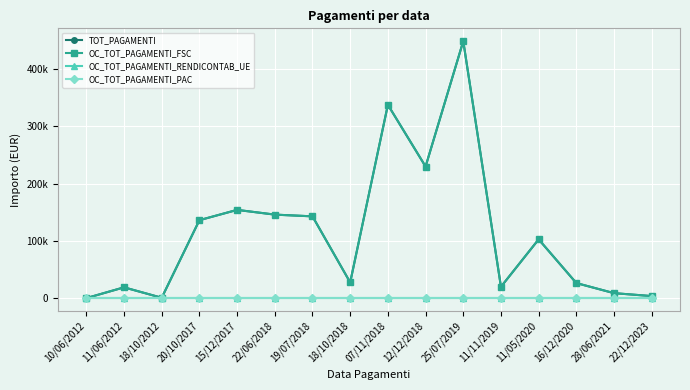

What is the label of the 11th point from the left?

25/07/2019